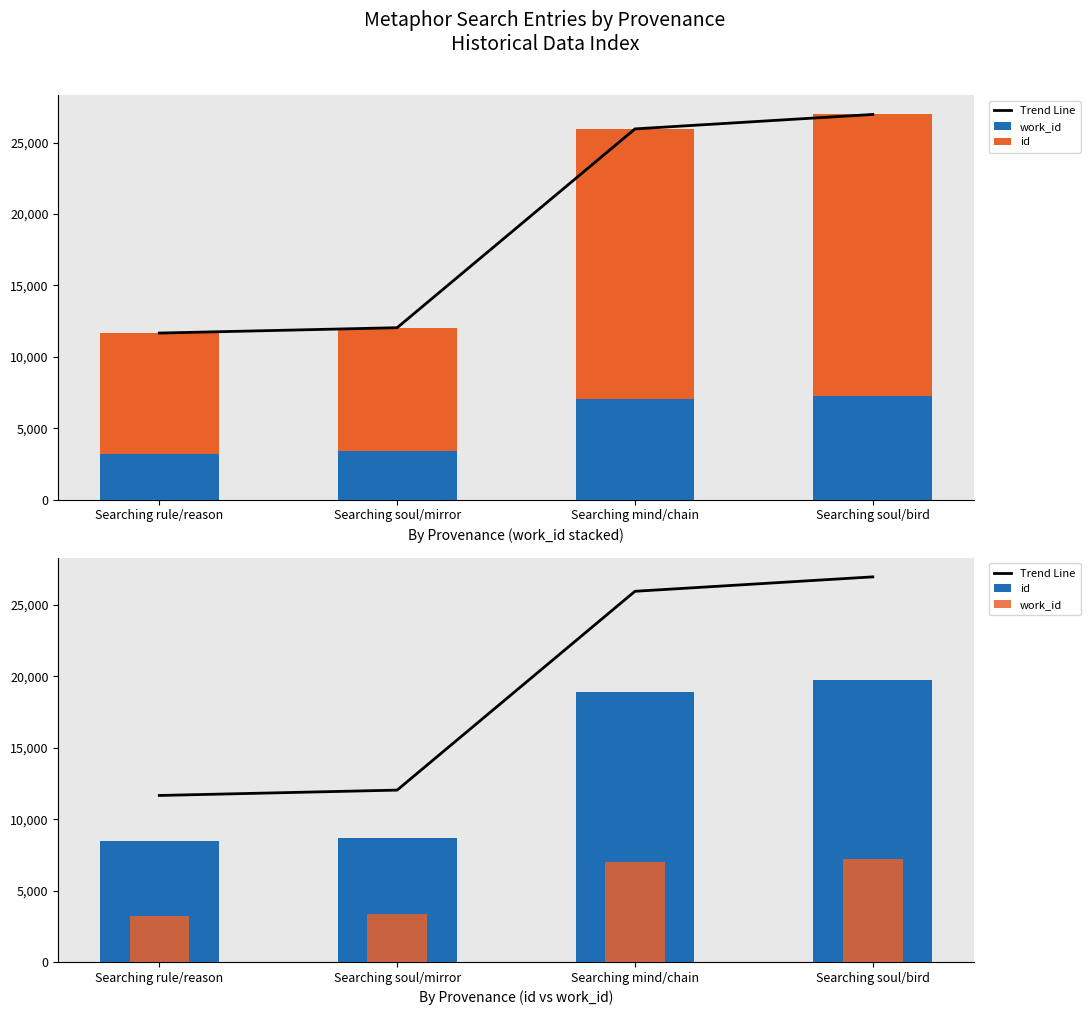

At which category is the sum across all series the highest?

Searching soul/bird